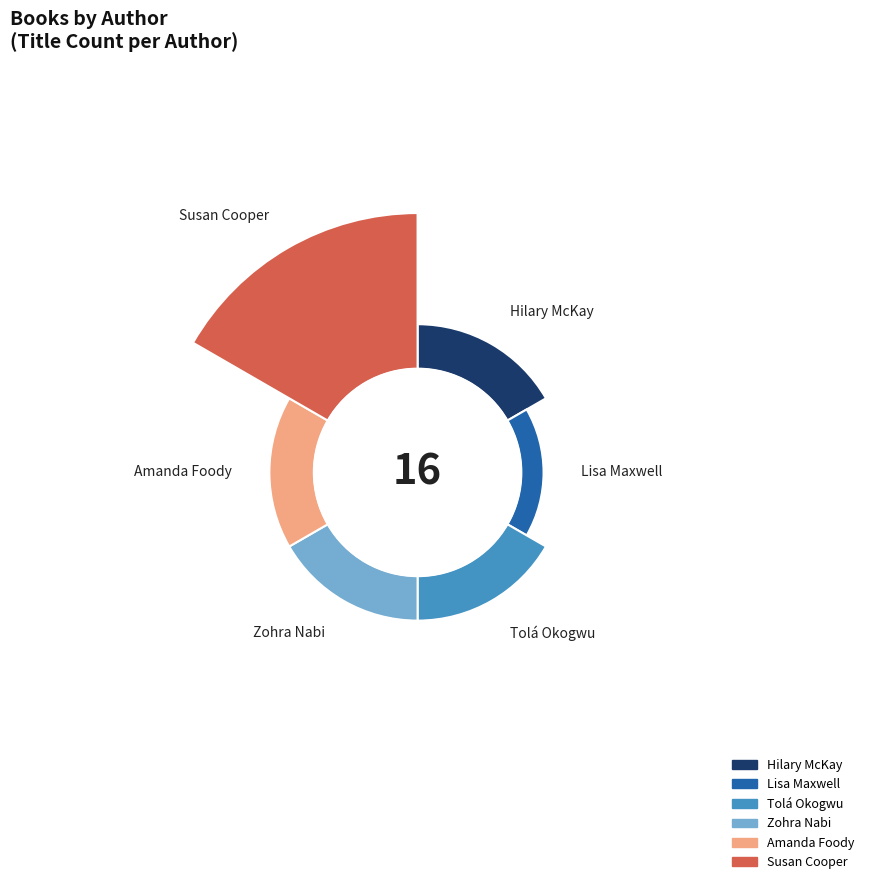

What is the change in value from Lisa Maxwell to Tolá Okogwu?

+1